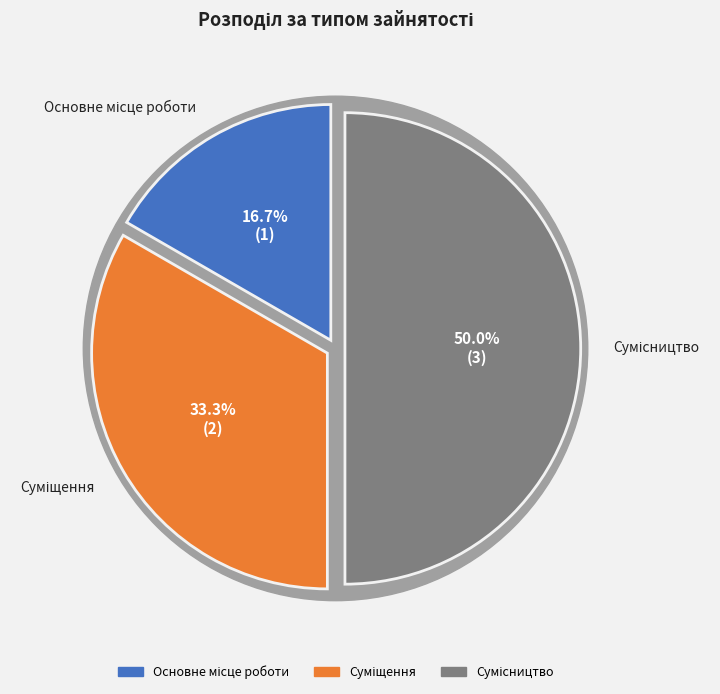

Count the number of slices in the pie.

3